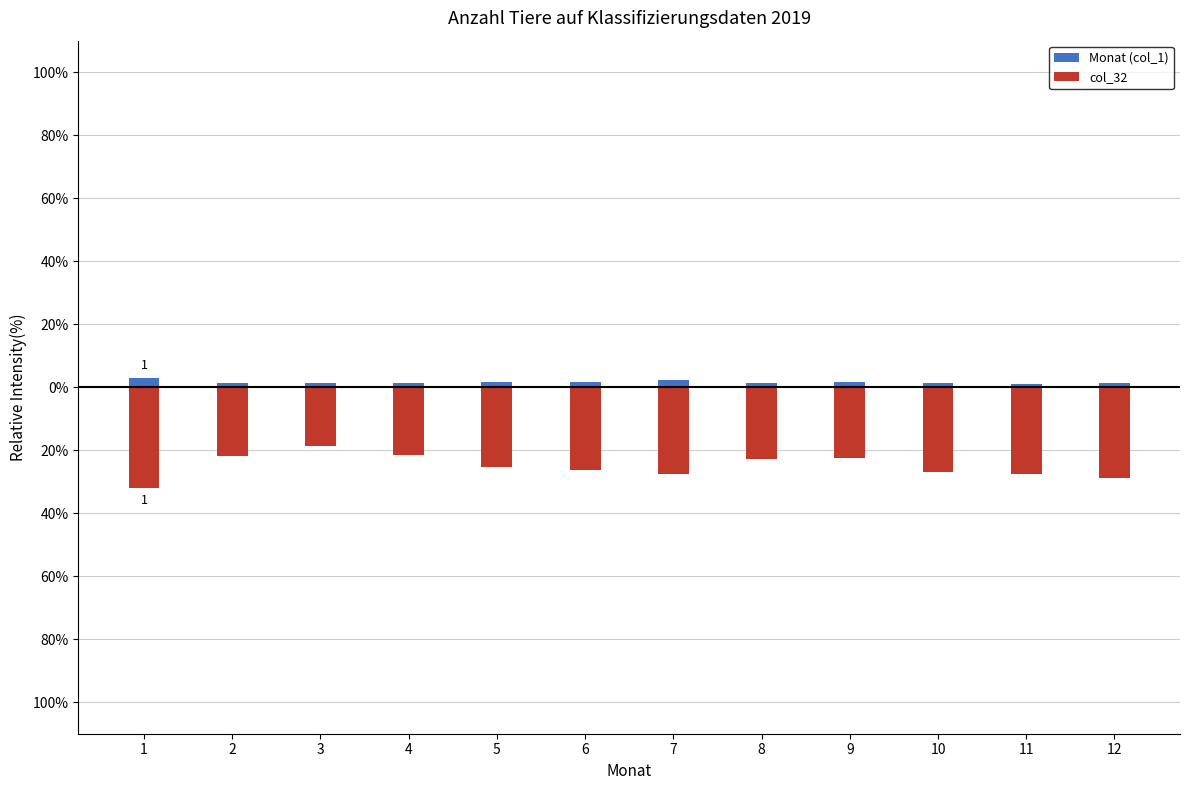

What is the average value of the col_32 series?

-25.1